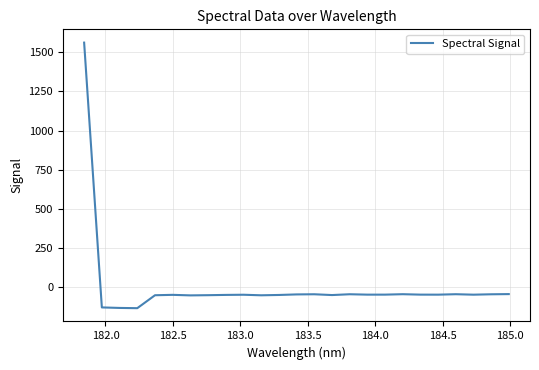

How many negative values are there?

24